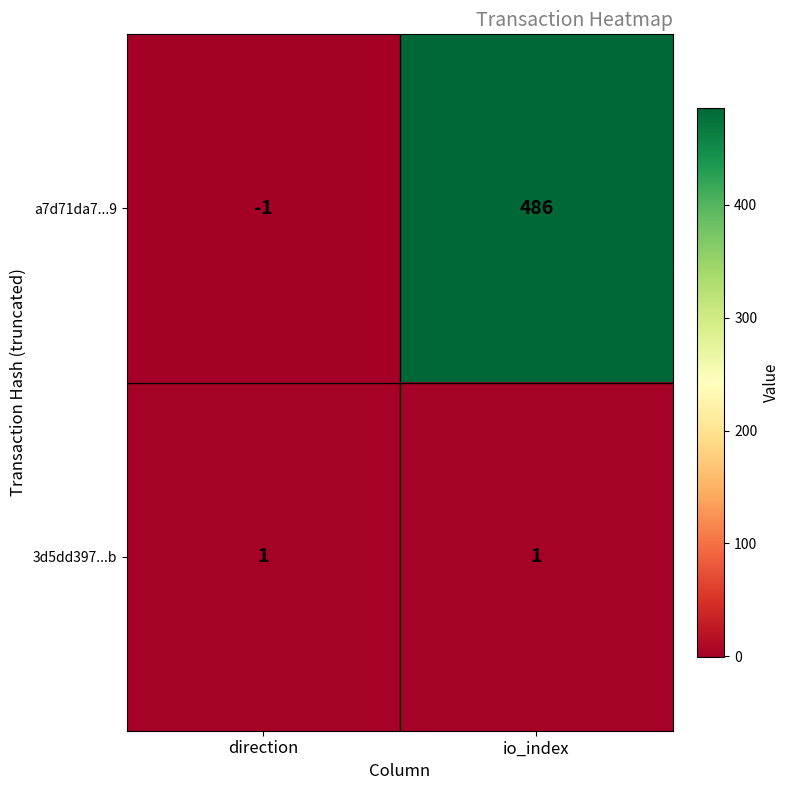

Reading left to right, transcribe all the data shown in this chart.

a7d71da7...9: direction=-1	io_index=486
3d5dd397...b: direction=1	io_index=1